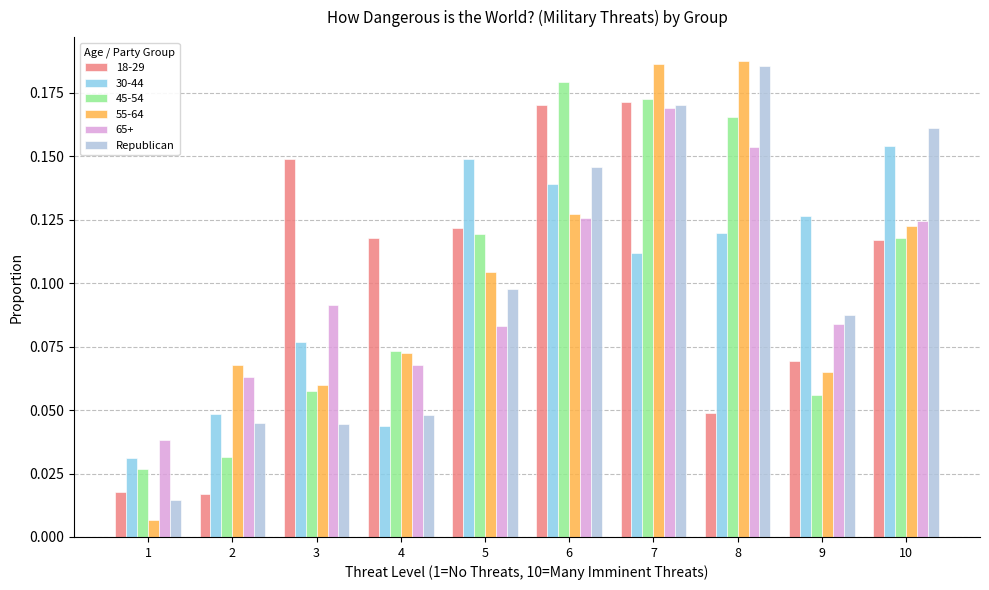

True or false: 45-54 has a value of 0.0 at 4.

False